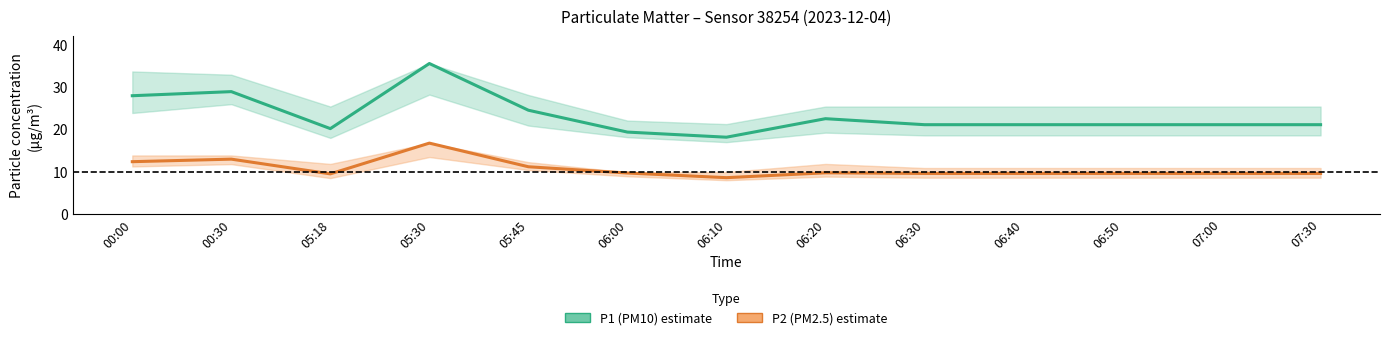

What is the sum of all P2 (PM2.5) mid values?

138.9